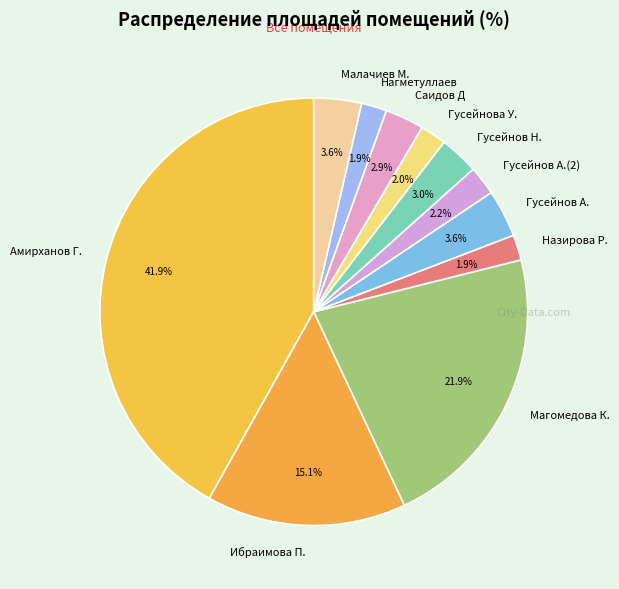

Is Гусейнов А. the majority of the pie?

No